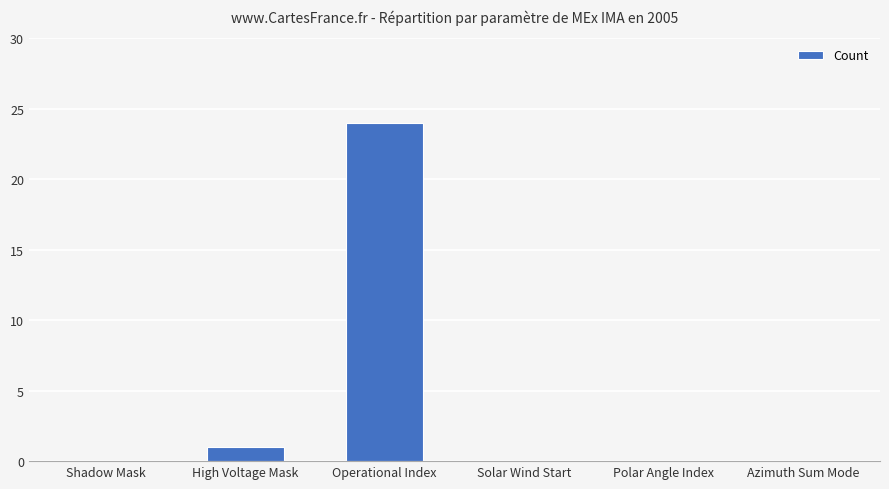

Reading left to right, extract all data points from this chart.

0	1	24	0	0	0